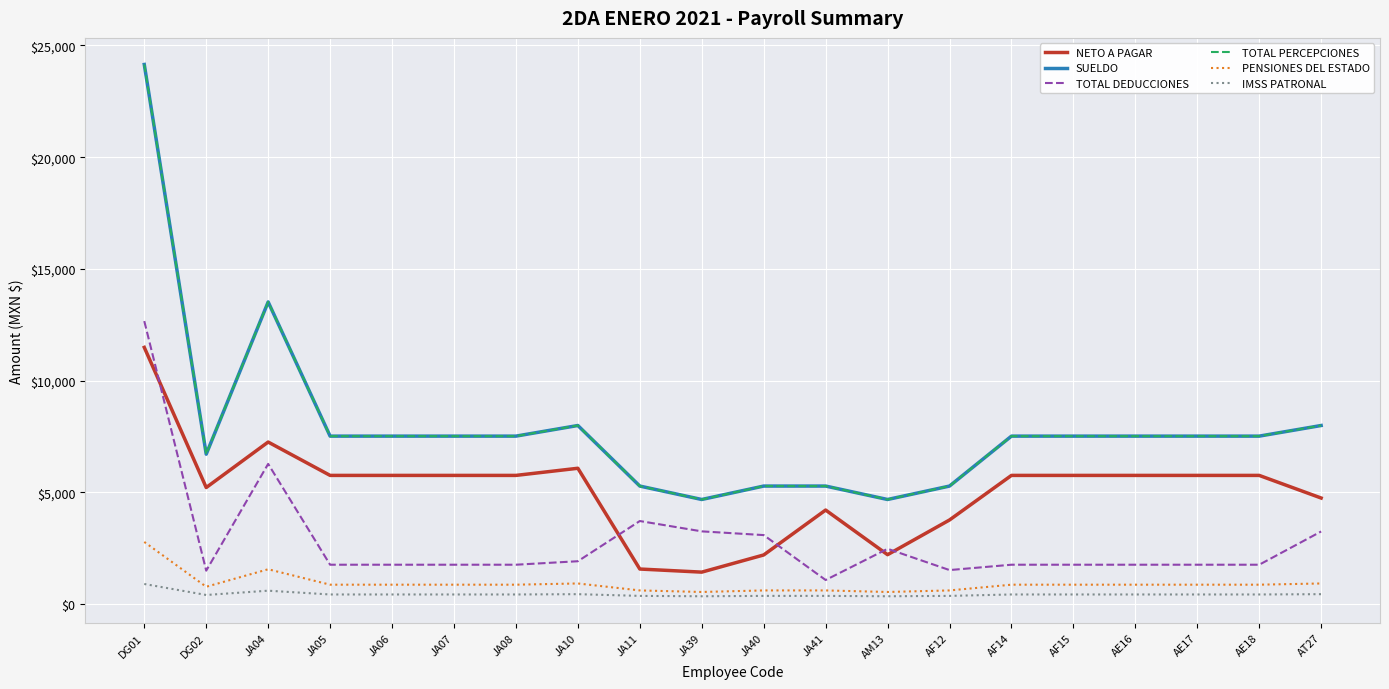

What is the label of the 4th point from the right?

AE16